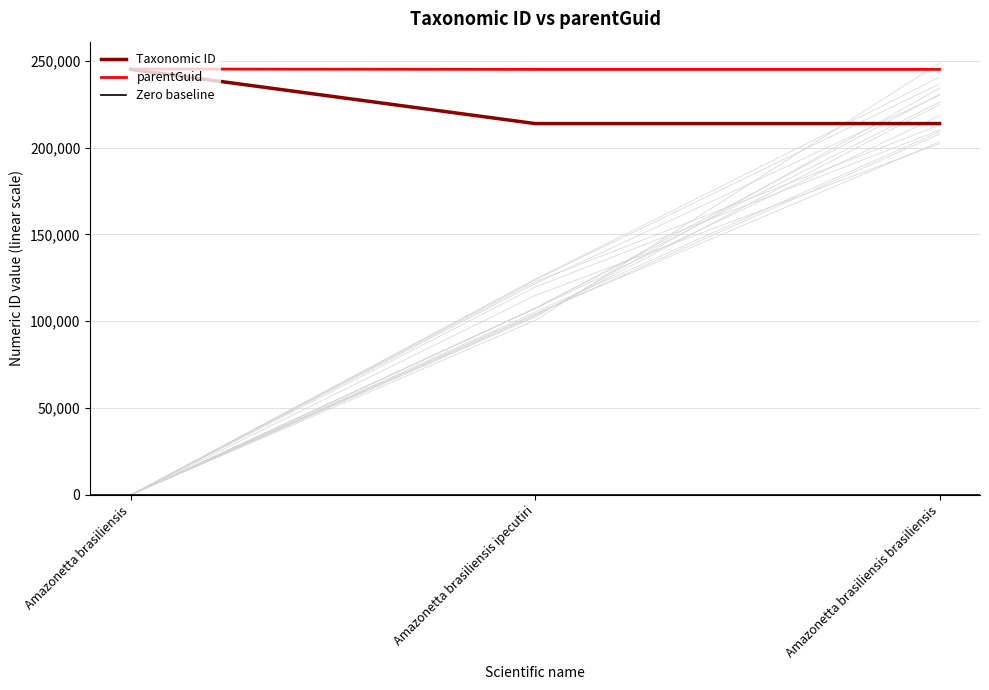

What is the label of the 1st point from the right?

Amazonetta brasiliensis brasiliensis